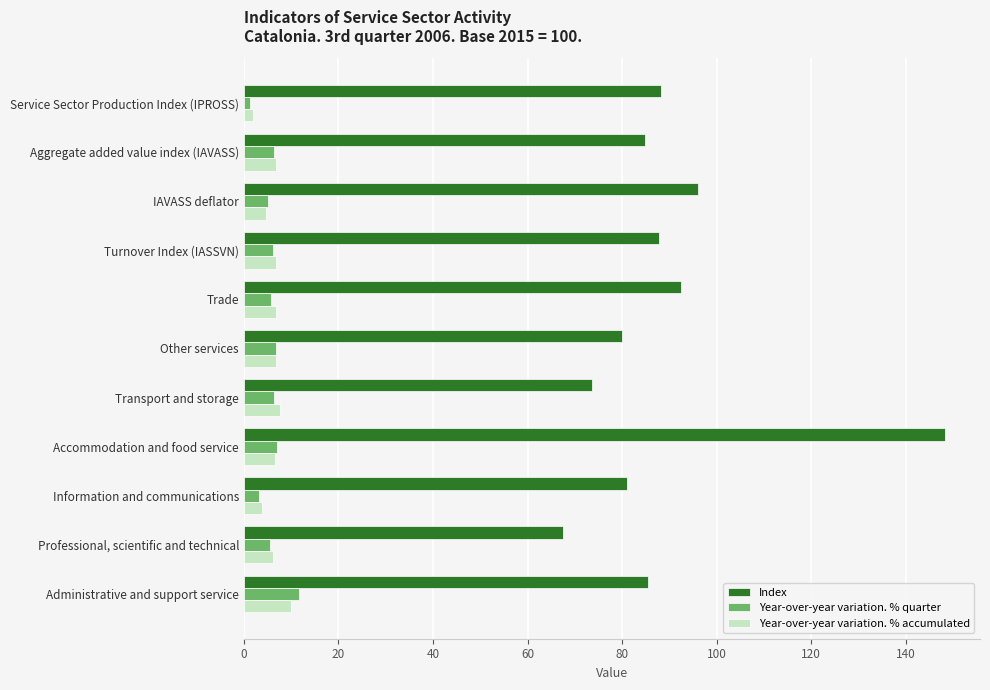

What is the smallest value displayed?

1.2